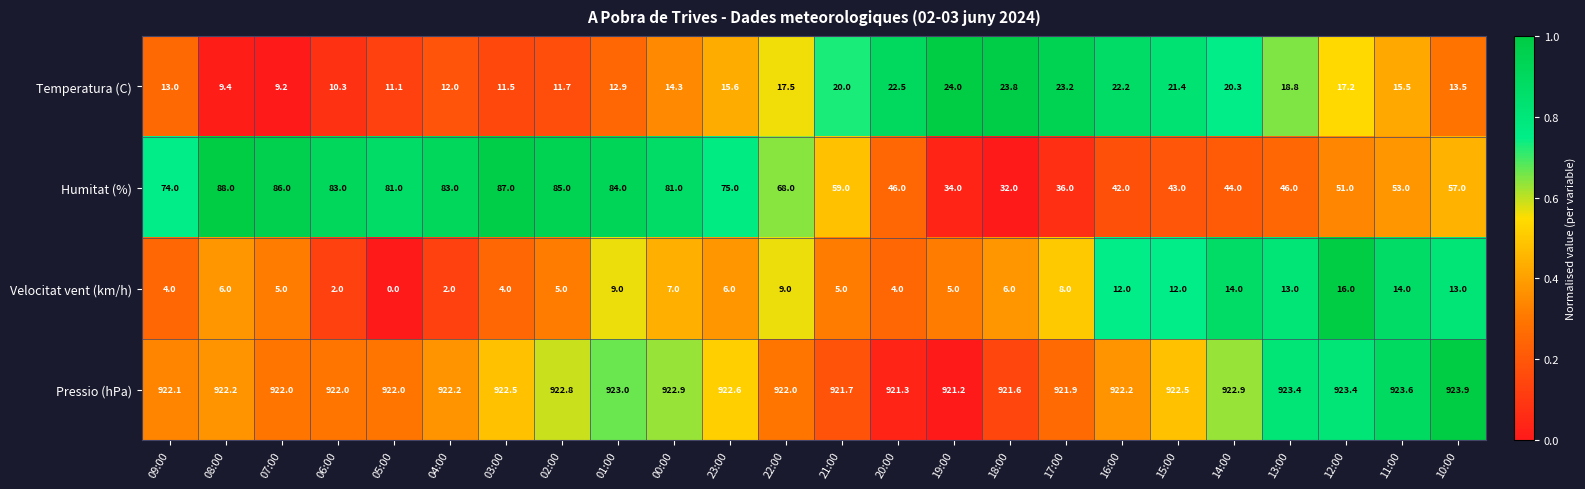

Which series changed the most between 06:00 and 14:00?

Humitat (%)